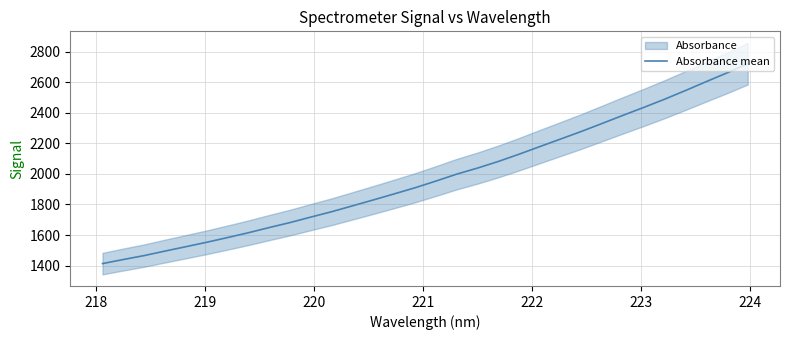

What is the highest value of the Absorbance mean series?

2720.8